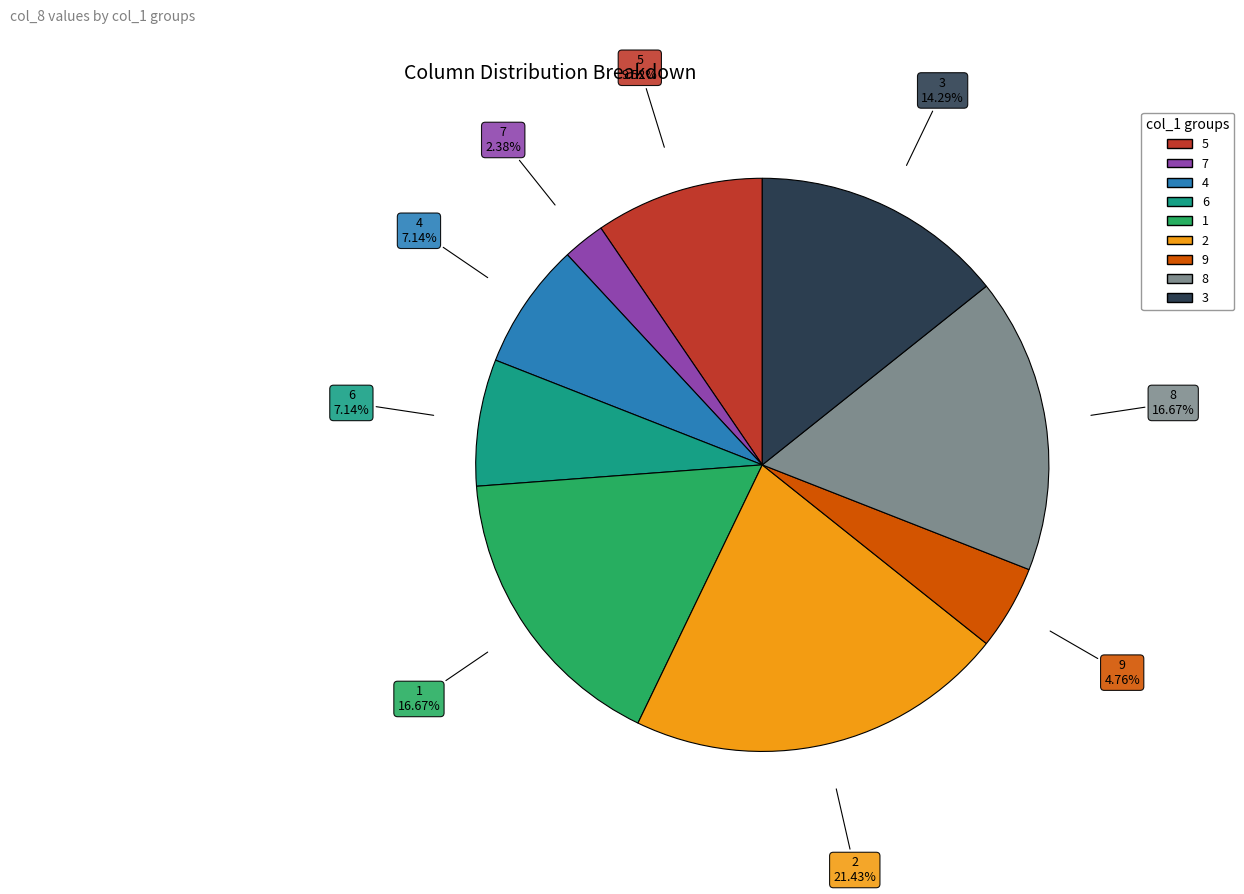

How many segments does this pie chart have?

9